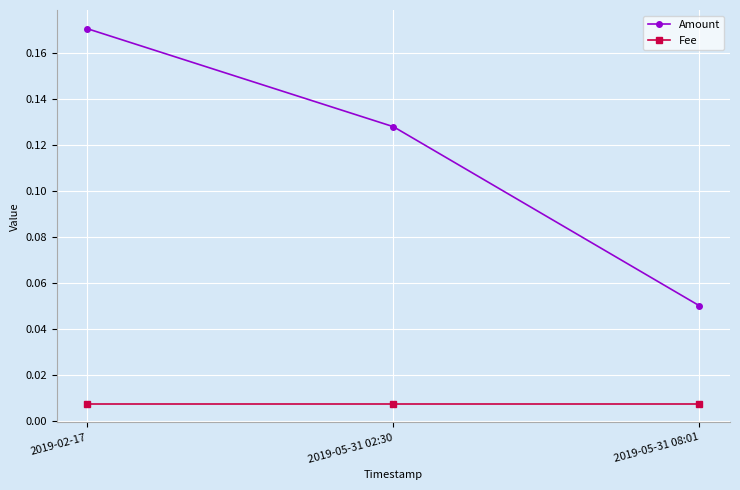

At which category is the sum across all series the highest?

2019-02-17